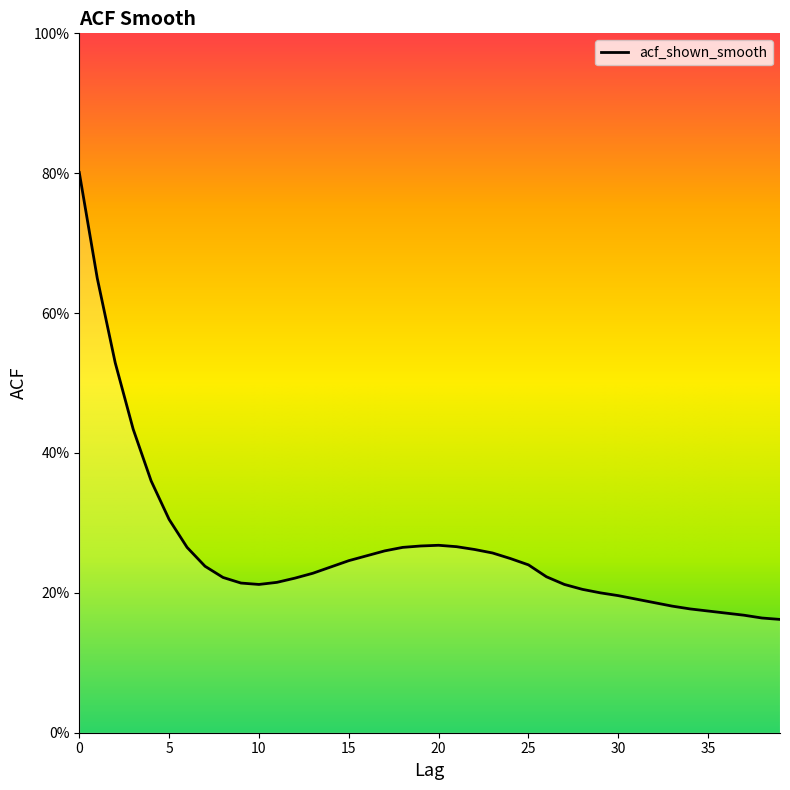

Is this an area chart (filled region under the line)?

No